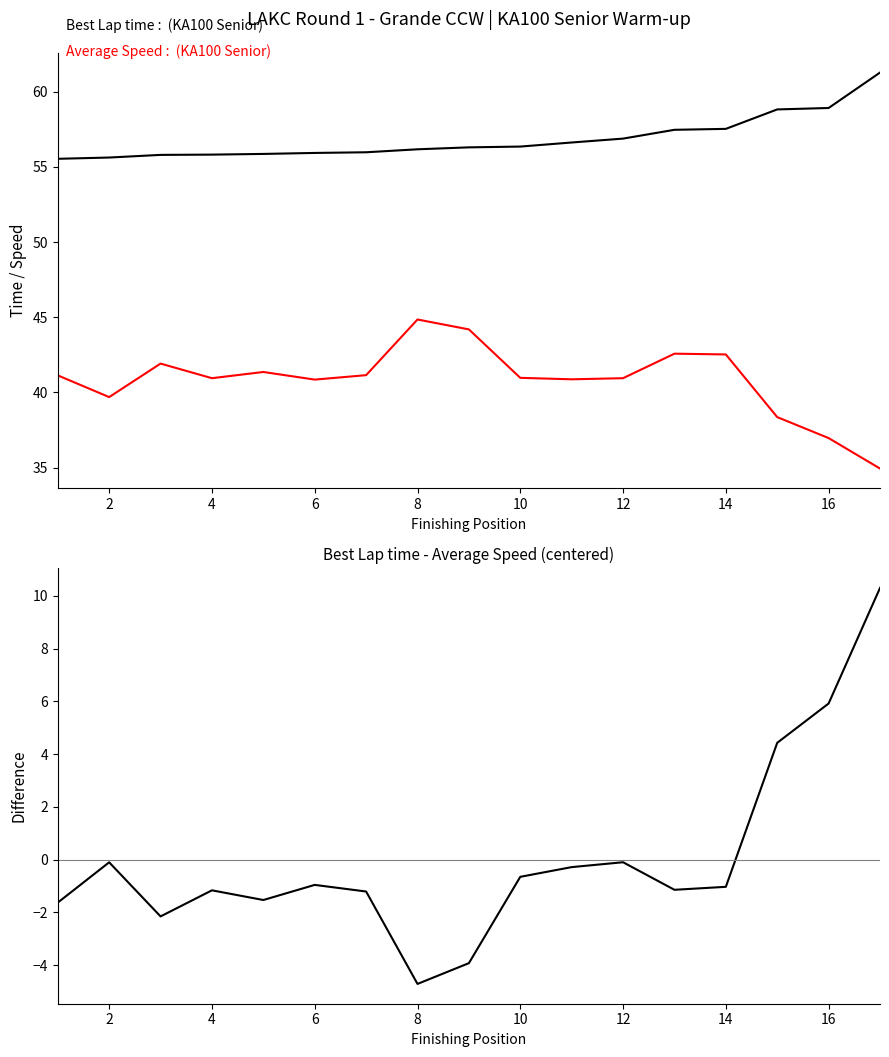

Which series has the largest total across all categories?

Best Lap time